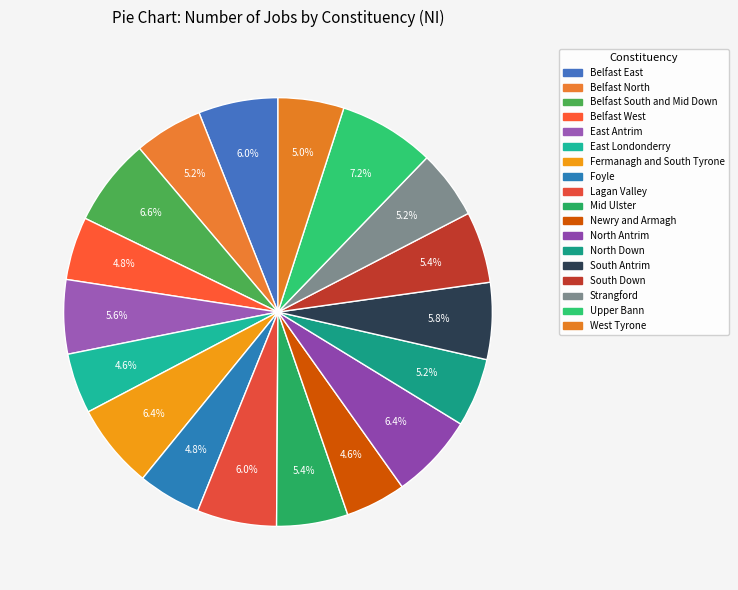

Rank the categories by value from highest to lowest.

Upper Bann, Belfast South and Mid Down, Fermanagh and South Tyrone, North Antrim, Belfast East, Lagan Valley, South Antrim, East Antrim, Mid Ulster, South Down, Belfast North, North Down, Strangford, West Tyrone, Belfast West, Foyle, East Londonderry, Newry and Armagh